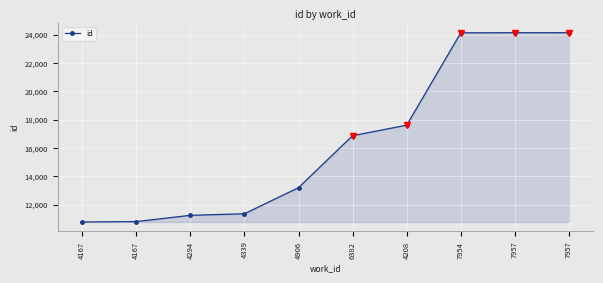

Count the number of data series in this chart.

1